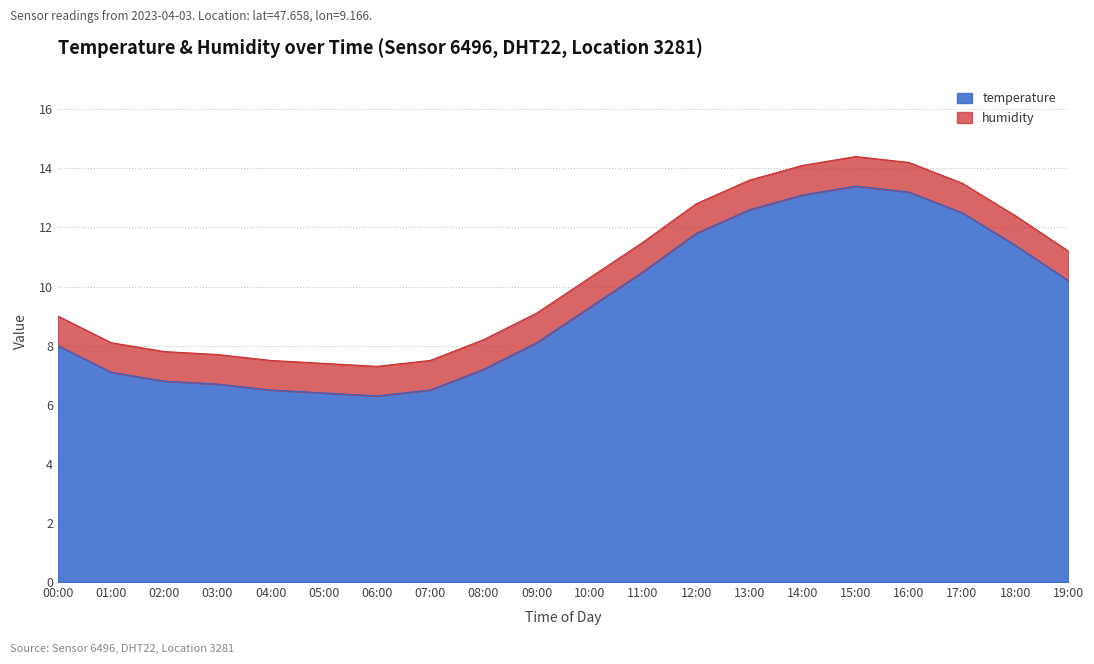

What is the smallest value displayed?

6.3